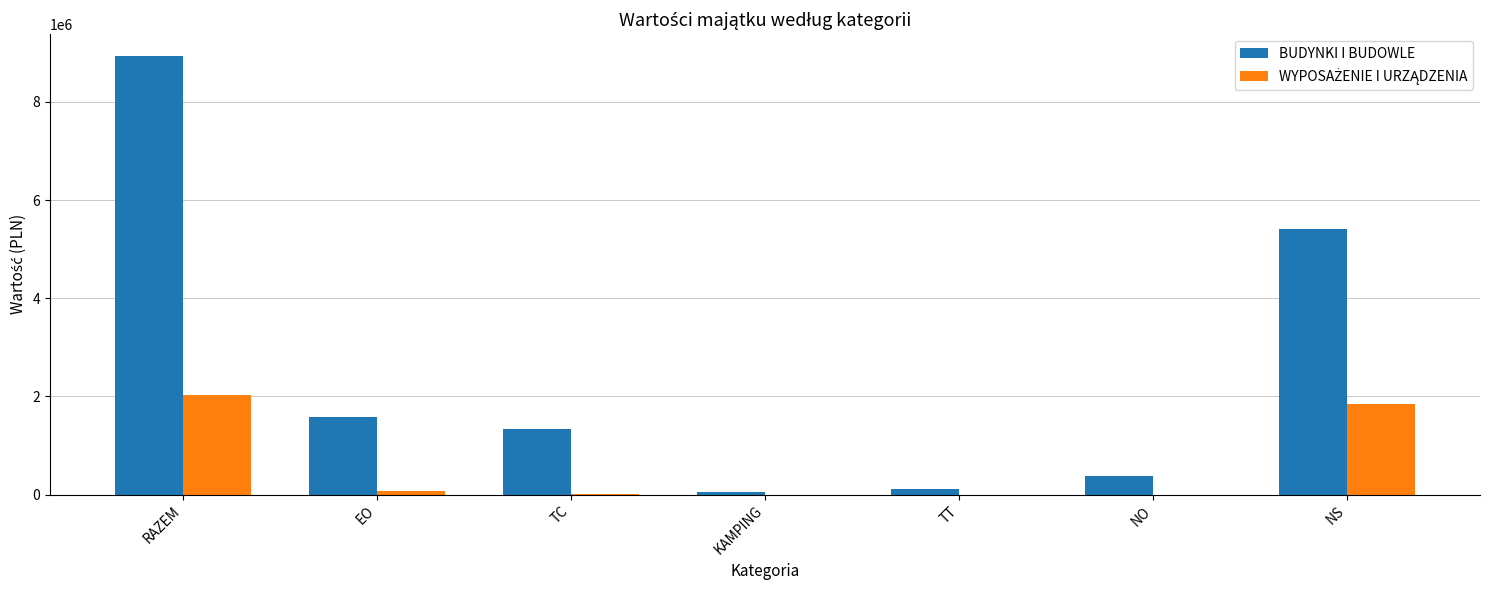

Which series changed the most between RAZEM and TC?

BUDYNKI I BUDOWLE